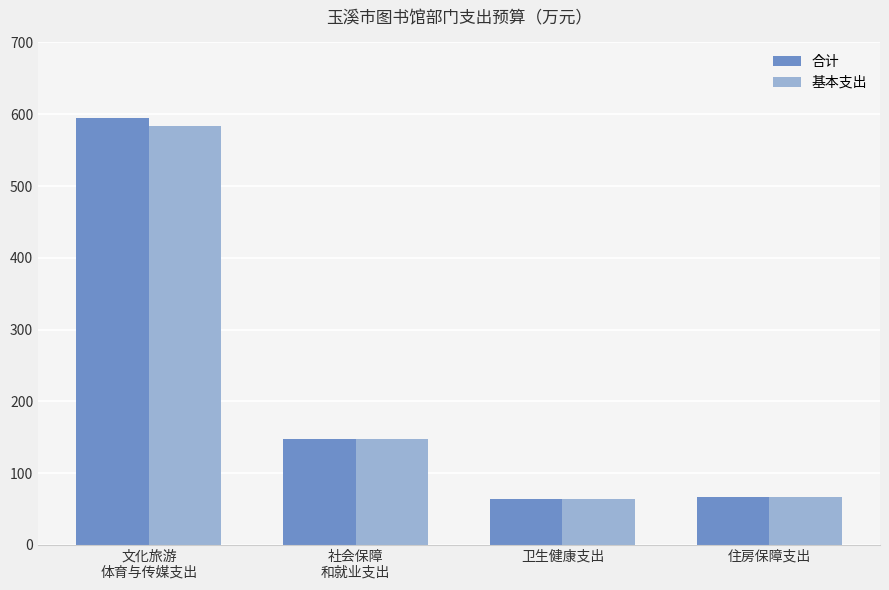

Rank the series by their maximum value, from lowest to highest.

基本支出, 合计